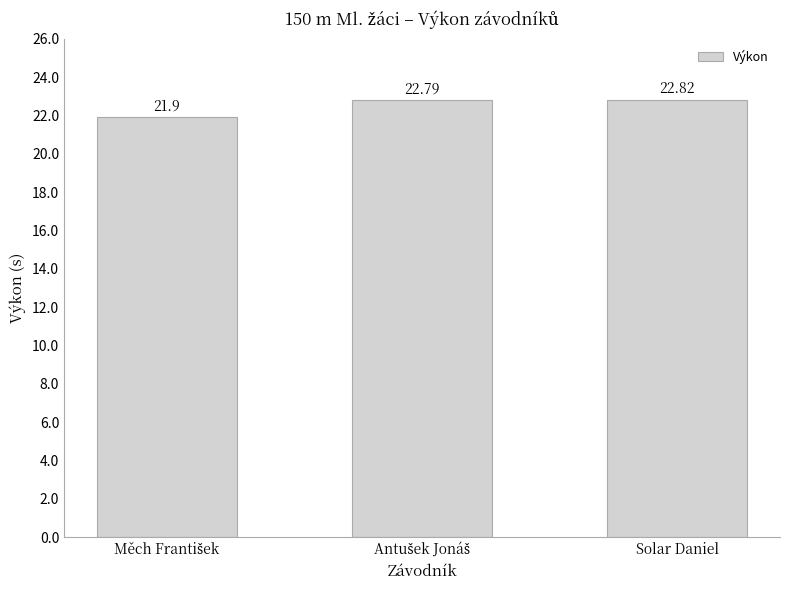

What is the sum of all values?

67.5